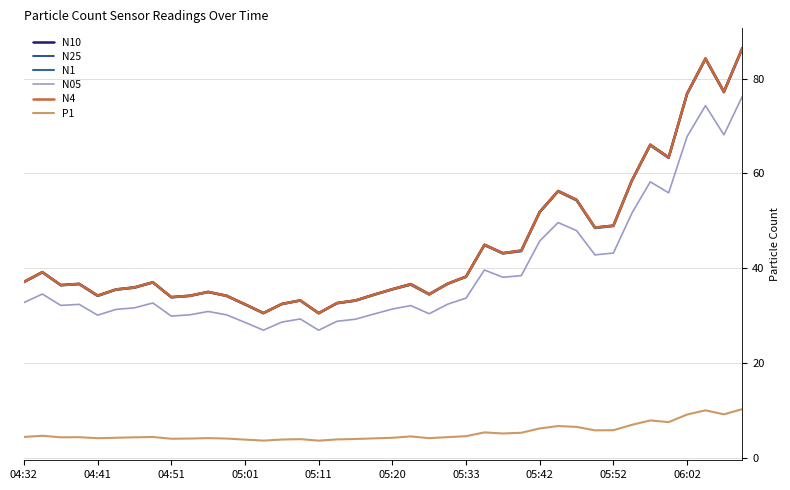

What is the difference between the second highest and minimum values in the N10 series?

53.7